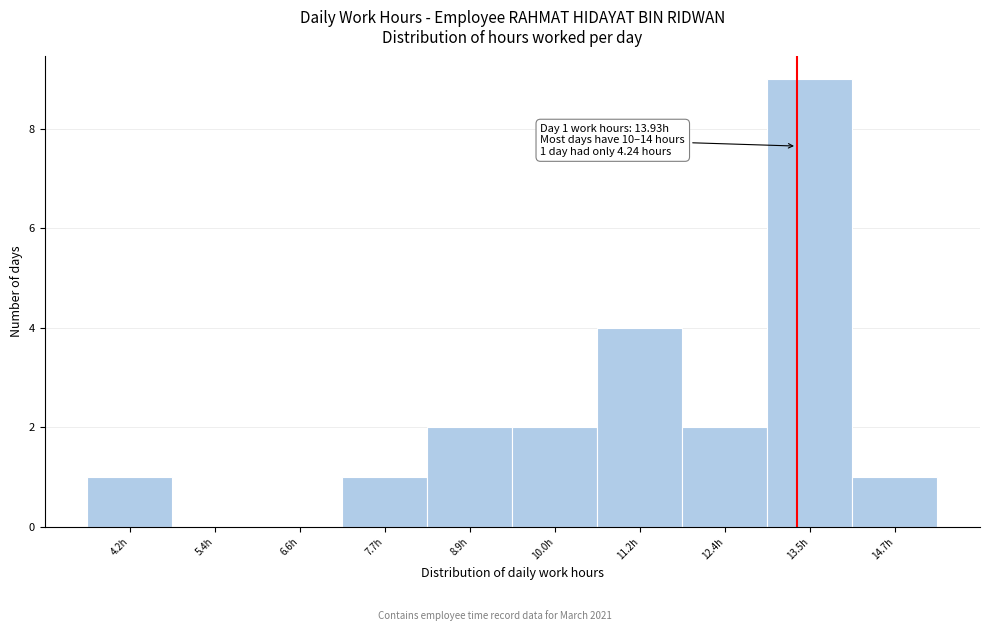

Reading right to left, what are all the values shown in this chart?

14.7h=1	13.5h=9	12.4h=2	11.2h=4	10.0h=2	8.9h=2	7.7h=1	6.6h=0	5.4h=0	4.2h=1